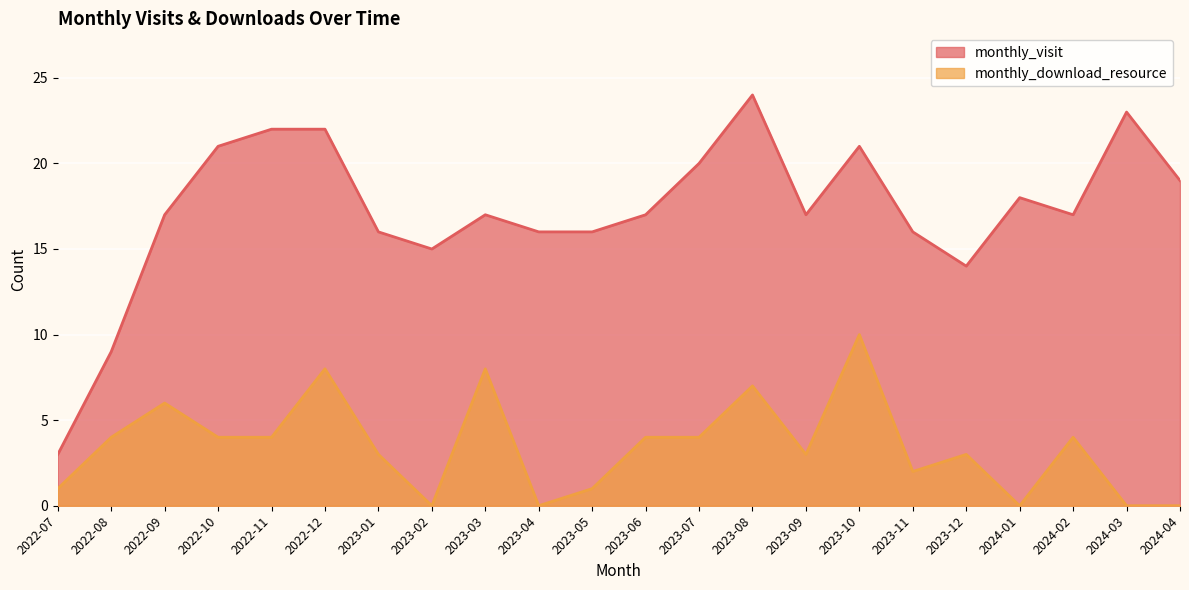

Reading right to left, transcribe all the data shown in this chart.

monthly_visit: 2024-04=19	2024-03=23	2024-02=17	2024-01=18	2023-12=14	2023-11=16	2023-10=21	2023-09=17	2023-08=24	2023-07=20	2023-06=17	2023-05=16	2023-04=16	2023-03=17	2023-02=15	2023-01=16	2022-12=22	2022-11=22	2022-10=21	2022-09=17	2022-08=9	2022-07=3
monthly_download_resource: 2024-04=0	2024-03=0	2024-02=4	2024-01=0	2023-12=3	2023-11=2	2023-10=10	2023-09=3	2023-08=7	2023-07=4	2023-06=4	2023-05=1	2023-04=0	2023-03=8	2023-02=0	2023-01=3	2022-12=8	2022-11=4	2022-10=4	2022-09=6	2022-08=4	2022-07=1